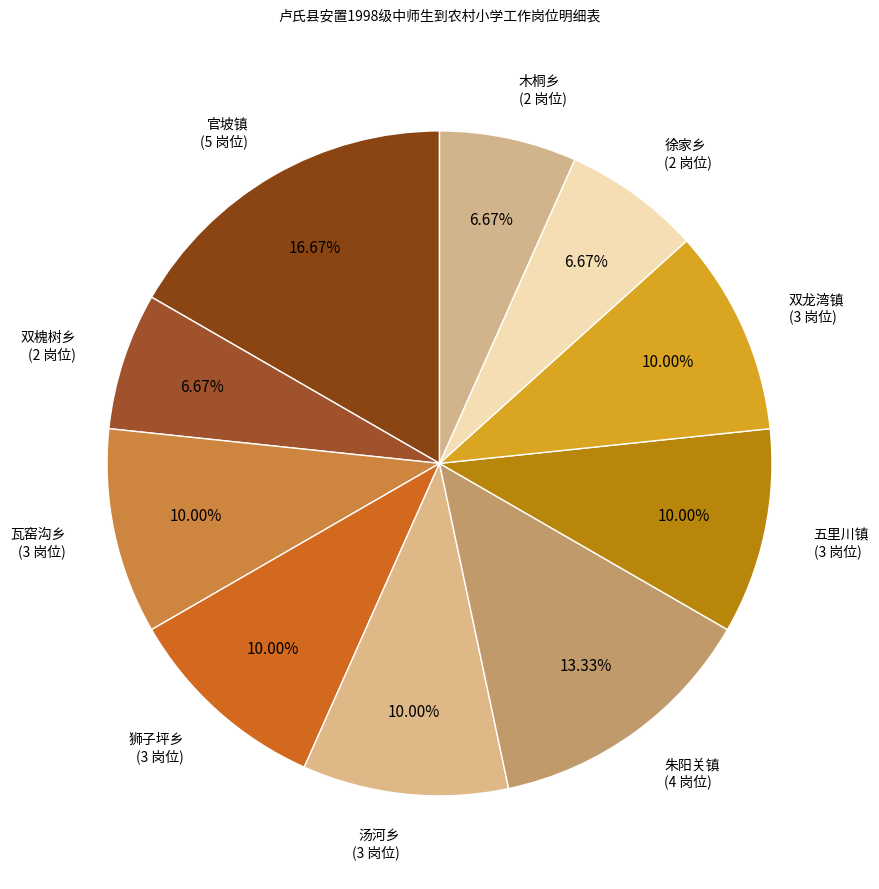

How many segments does this pie chart have?

10